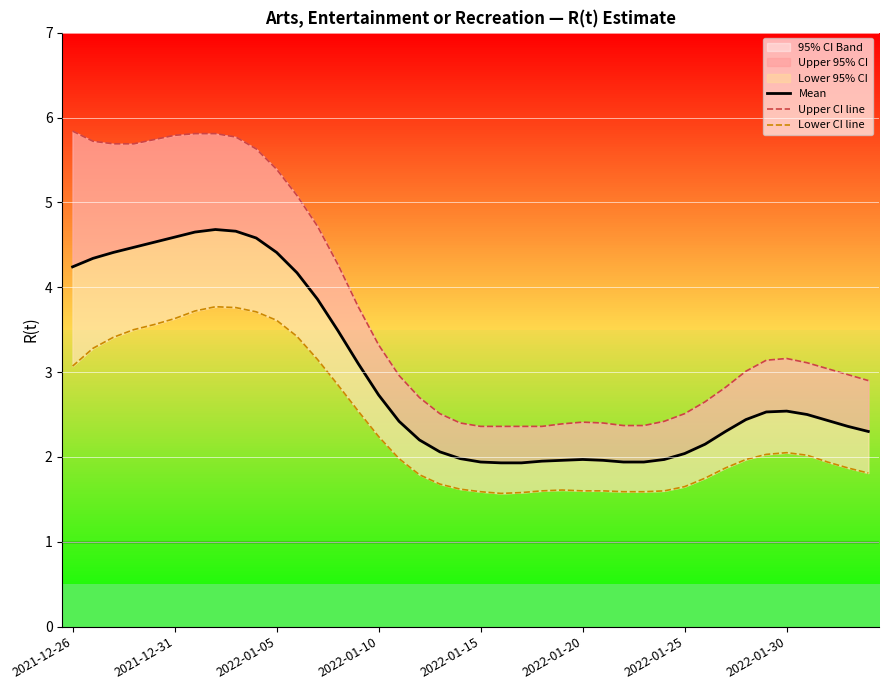

Reading left to right, transcribe all the data shown in this chart.

Mean: 4.2	4.3	4.4	4.5	4.5	4.6	4.7	4.7	4.7	4.6	4.4	4.2	3.9	3.5	3.1	2.7	2.4	2.2	2.1	2.0	1.9	1.9	1.9	1.9	2.0	2.0	2.0	1.9	1.9	2.0	2.0	2.1	2.3	2.4	2.5	2.5	2.5	2.4	2.4	2.3
Upper CI line: 5.8	5.7	5.7	5.7	5.7	5.8	5.8	5.8	5.8	5.6	5.4	5.1	4.7	4.3	3.8	3.3	3.0	2.7	2.5	2.4	2.4	2.4	2.4	2.4	2.4	2.4	2.4	2.4	2.4	2.4	2.5	2.6	2.8	3.0	3.1	3.2	3.1	3.0	3.0	2.9
Lower CI line: 3.1	3.3	3.4	3.5	3.6	3.6	3.7	3.8	3.8	3.7	3.6	3.4	3.1	2.9	2.5	2.2	2.0	1.8	1.7	1.6	1.6	1.6	1.6	1.6	1.6	1.6	1.6	1.6	1.6	1.6	1.6	1.8	1.9	2.0	2.0	2.0	2.0	1.9	1.9	1.8